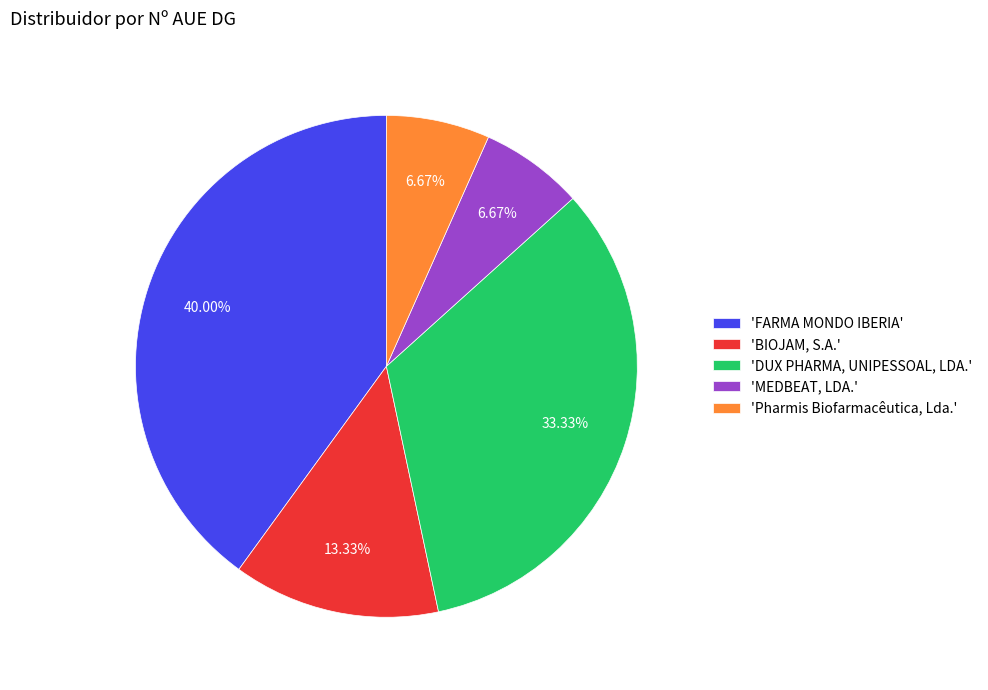

Which slice is the largest?

'FARMA MONDO IBERIA'